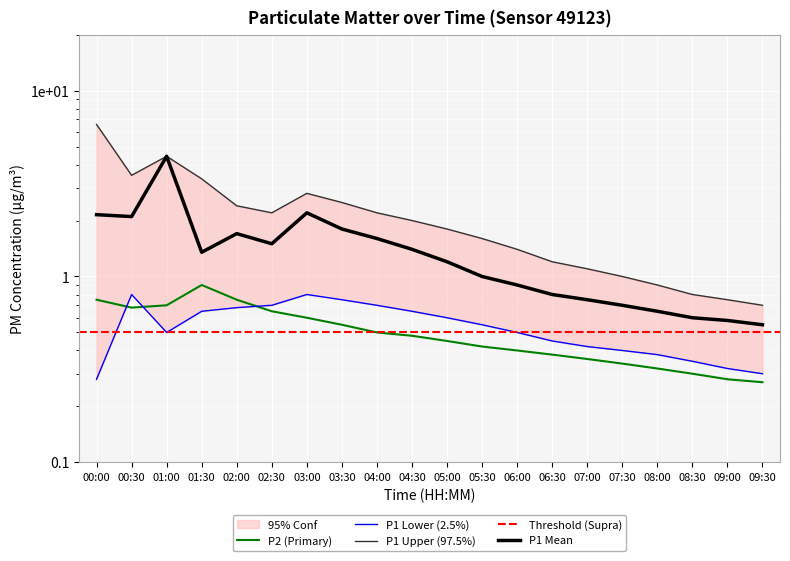

True or false: P1 and P1_upper intersect in this chart.

False